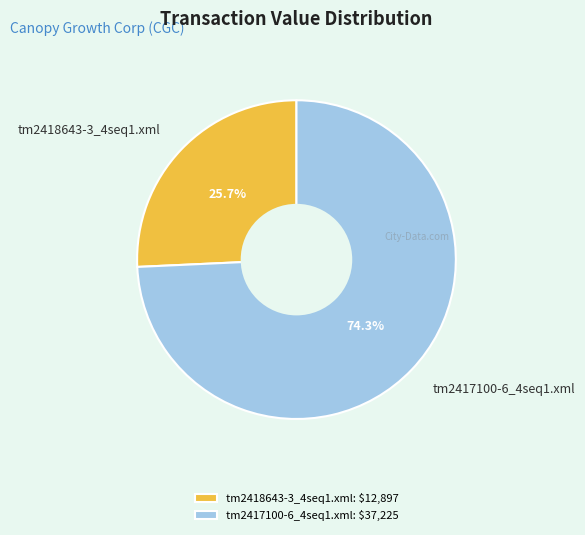

Is there any slice that represents more than half of the pie?

Yes